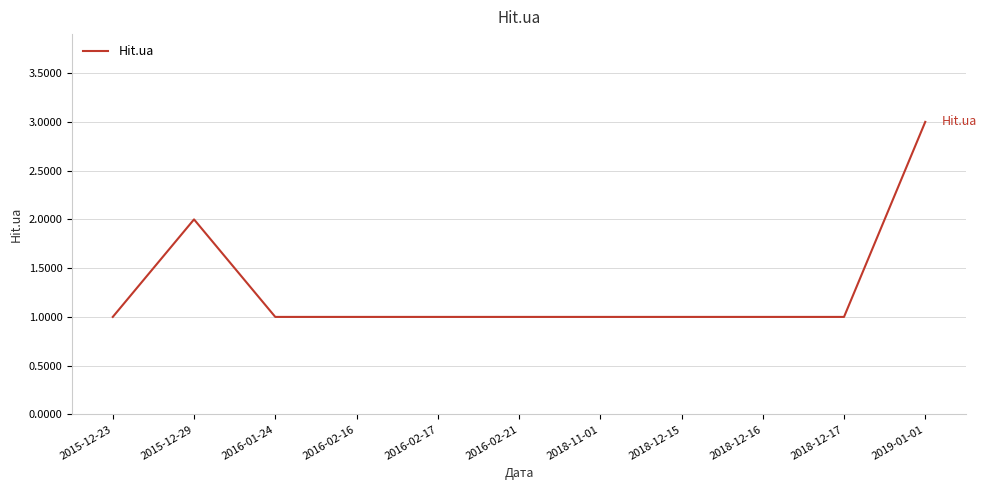

Approximately how many times larger is the value at 2018-11-01 compared to 2016-02-16?

1.0